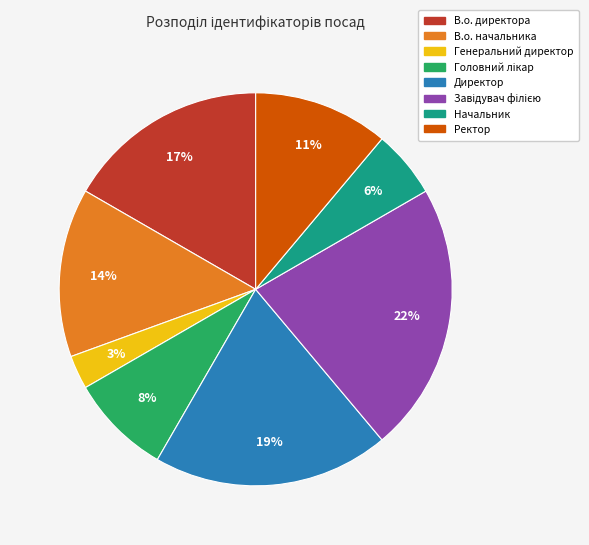

Is there any slice that represents more than half of the pie?

No